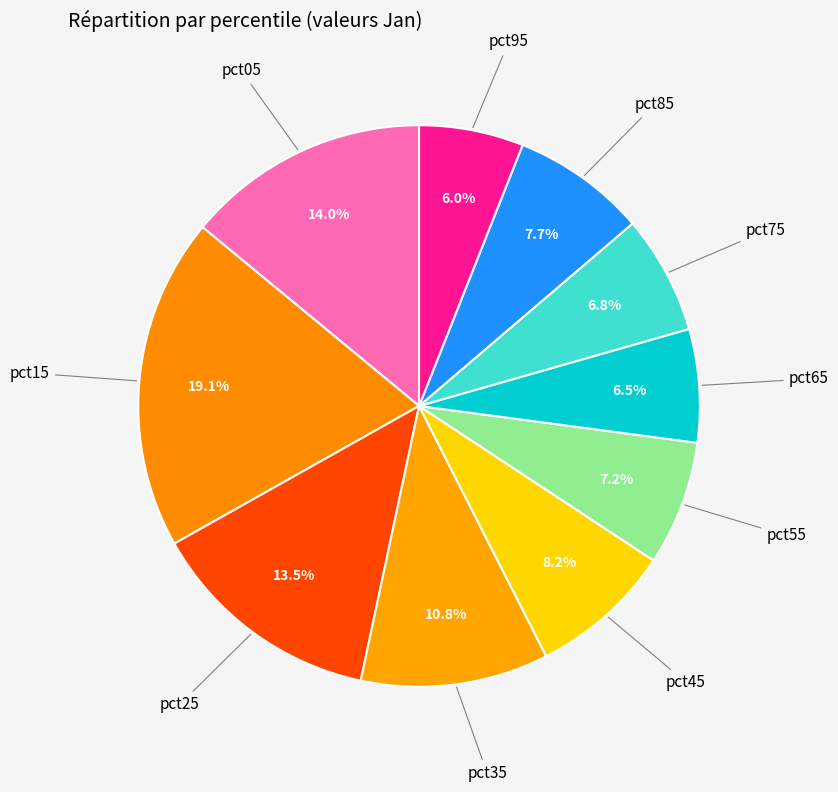

True or false: pct85 accounts for 1% of the total.

False